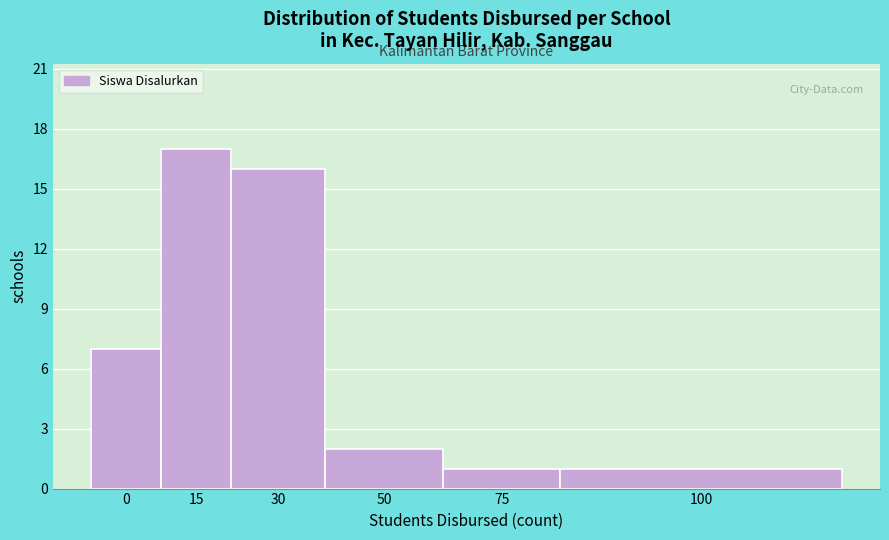

Reading right to left, list all the values displayed in this chart.

100=1	75=1	50=2	30=16	15=17	0=7